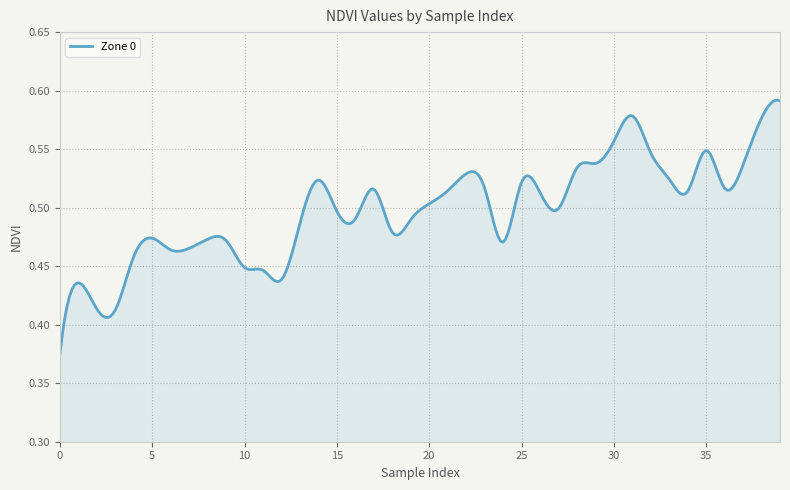

How many lines are shown in the chart?

1